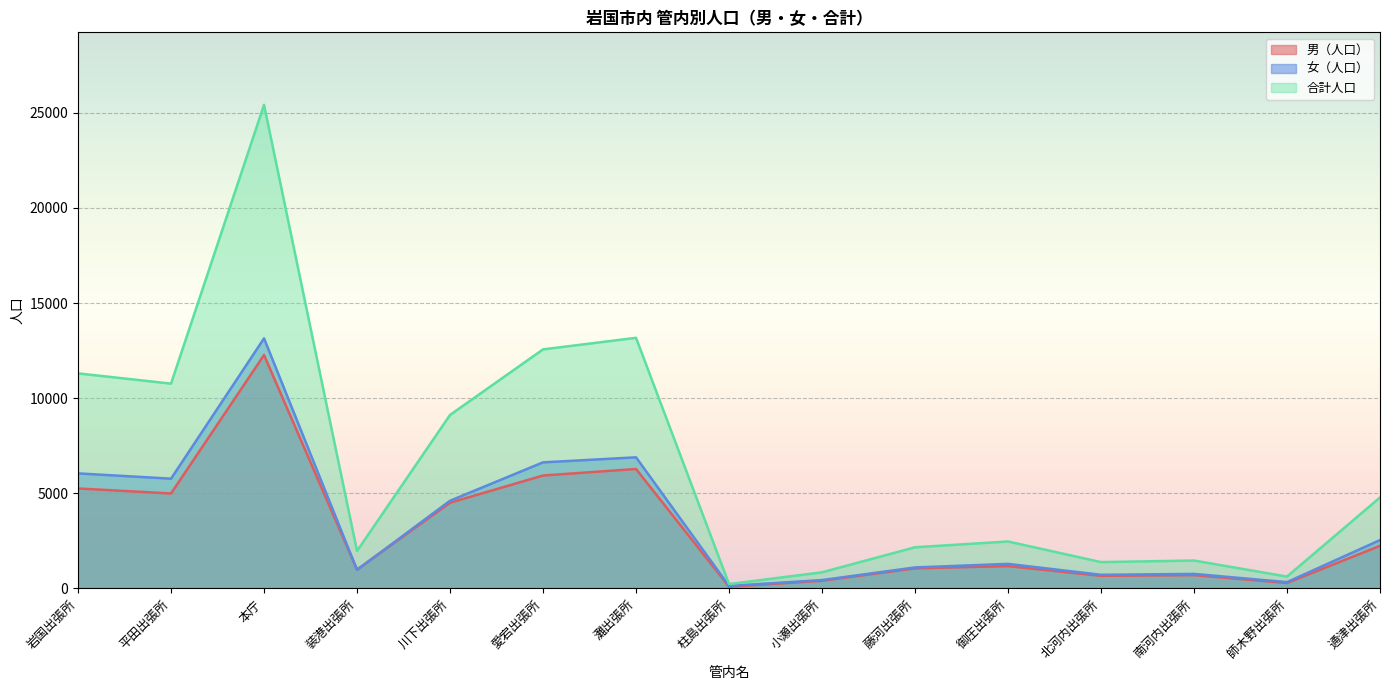

Is the value of 合計人口 at 愛宕出張所 greater than the value of 女（人口） at 平田出張所?

Yes